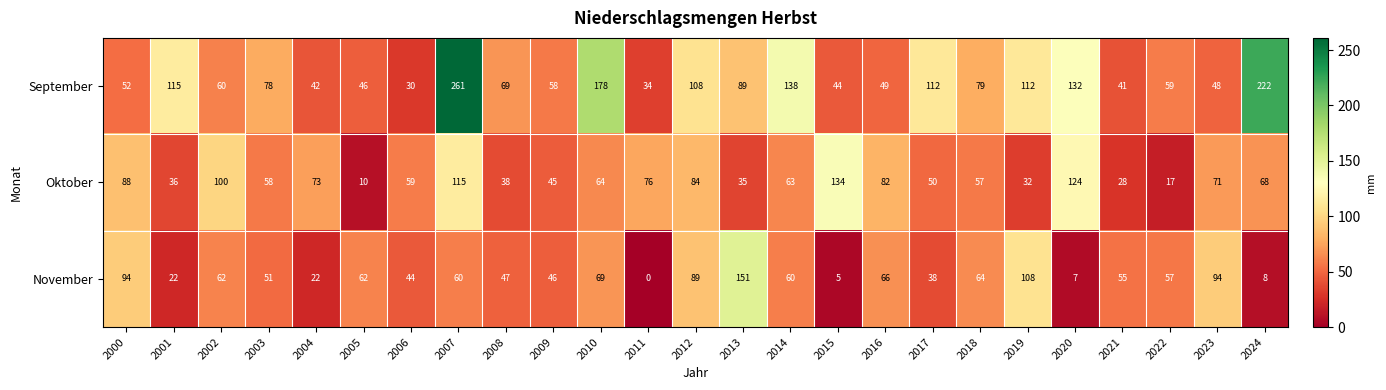

What is the maximum value shown in the chart?

261